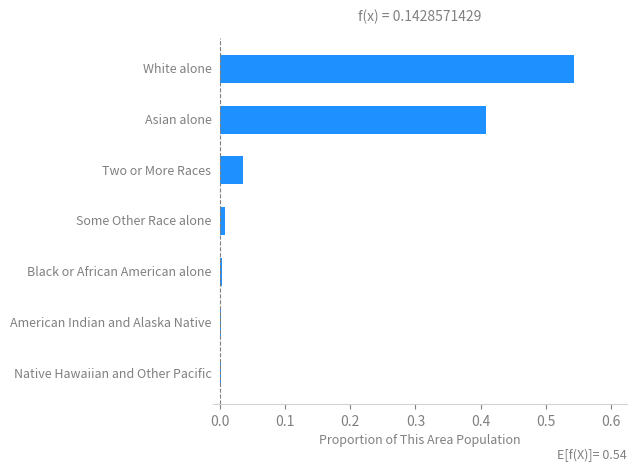

What is the sum of all values?

1.0